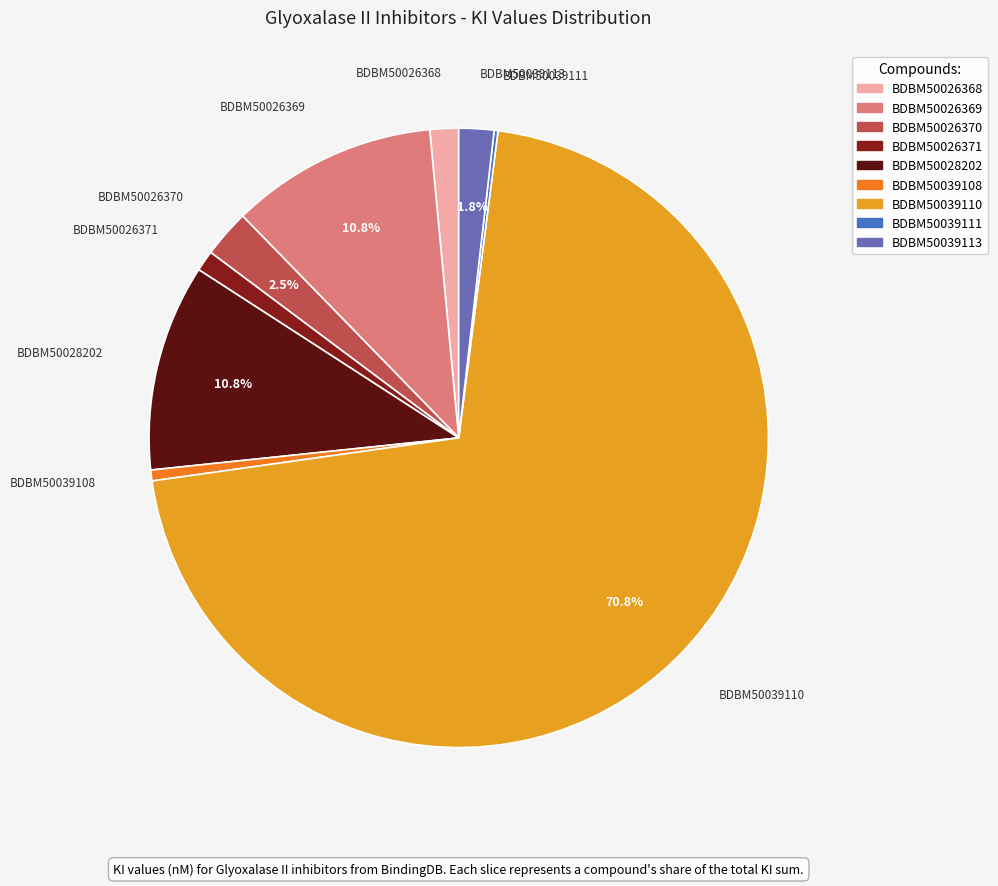

To the nearest percent, what portion does BDBM50039113 represent?

2%